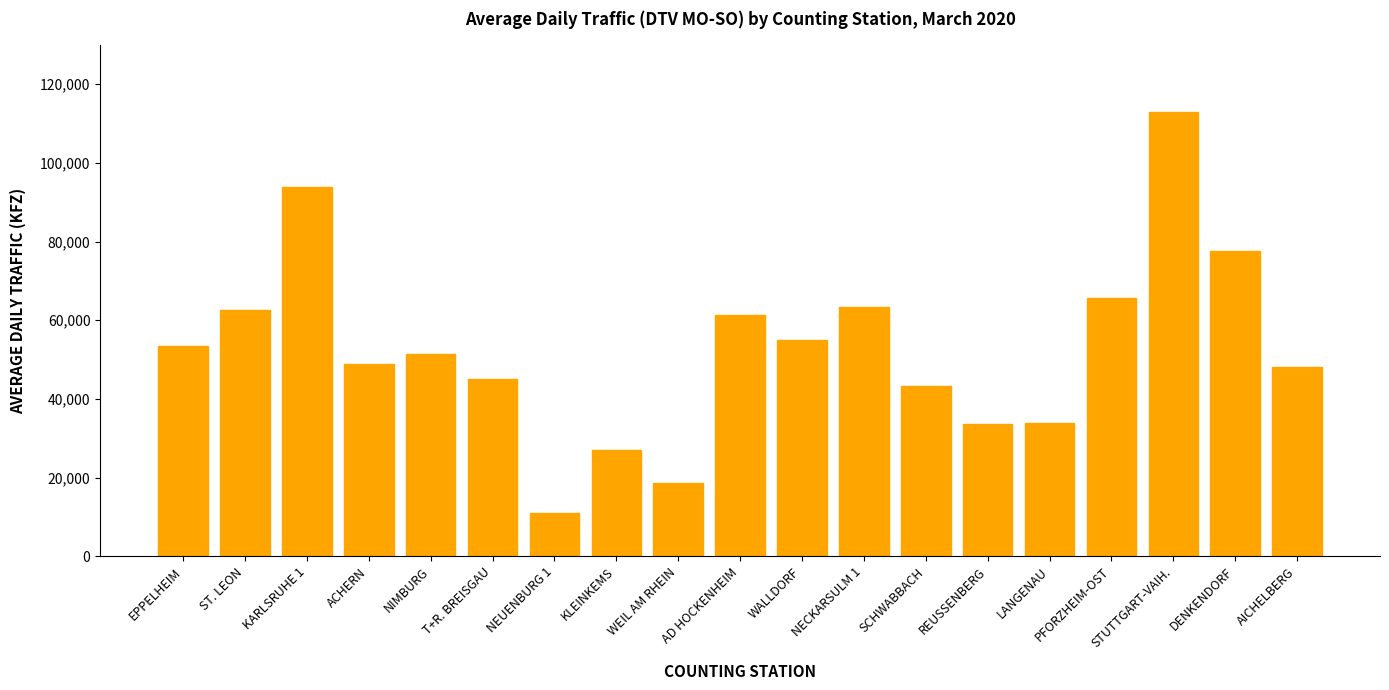

What is the label of the 18th bar from the left?

DENKENDORF